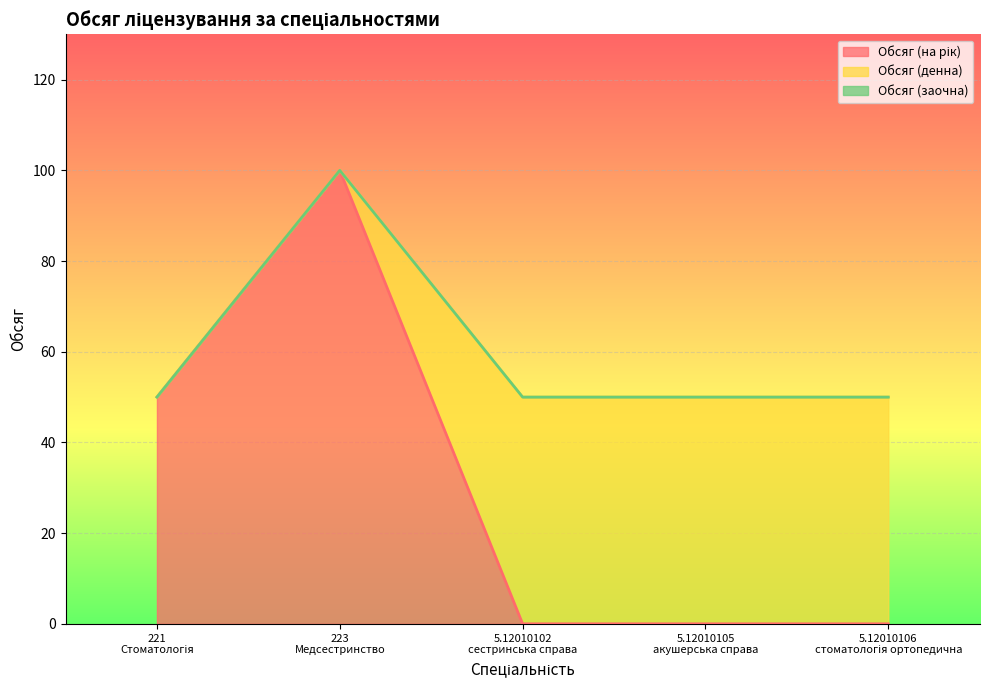

What is the total value across all series at 5.12010105
акушерська справа?

50